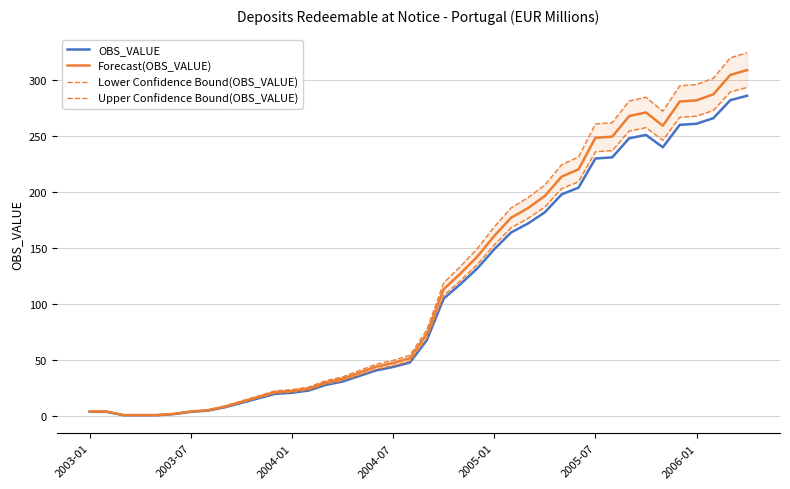

What is the highest value of the Forecast(OBS_VALUE) series?

308.9